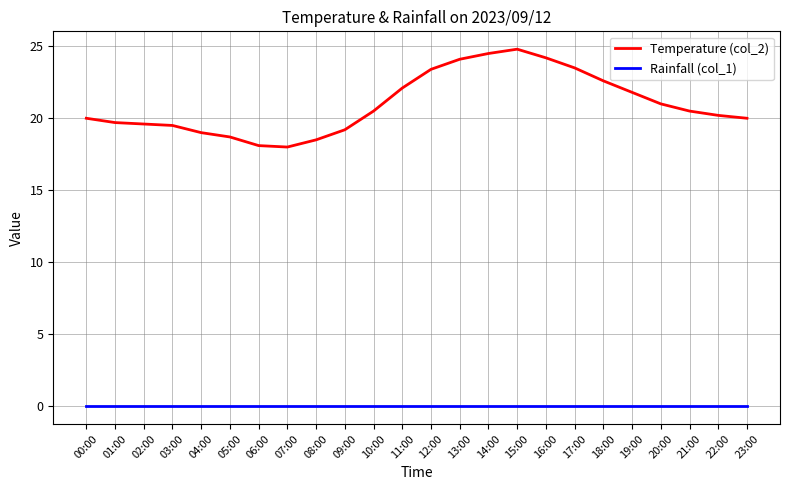

What is the approximate value of Temperature (col_2) at 19:00?

21.8